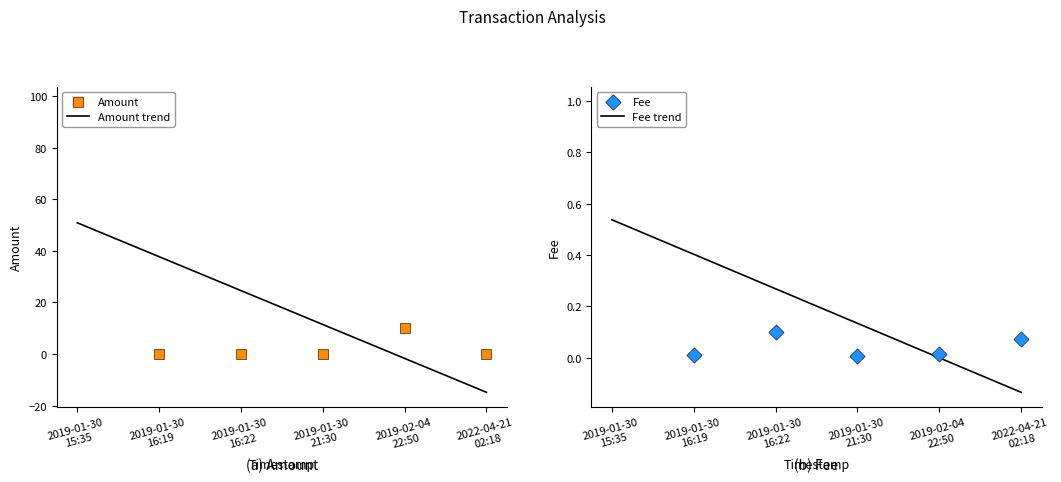

At how many categories does at least one series exceed 76?

1